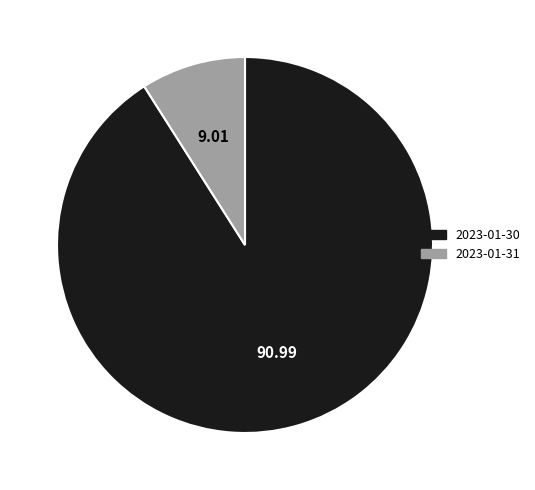

Which has a higher value, 2023-01-30 or 2023-01-31?

2023-01-30